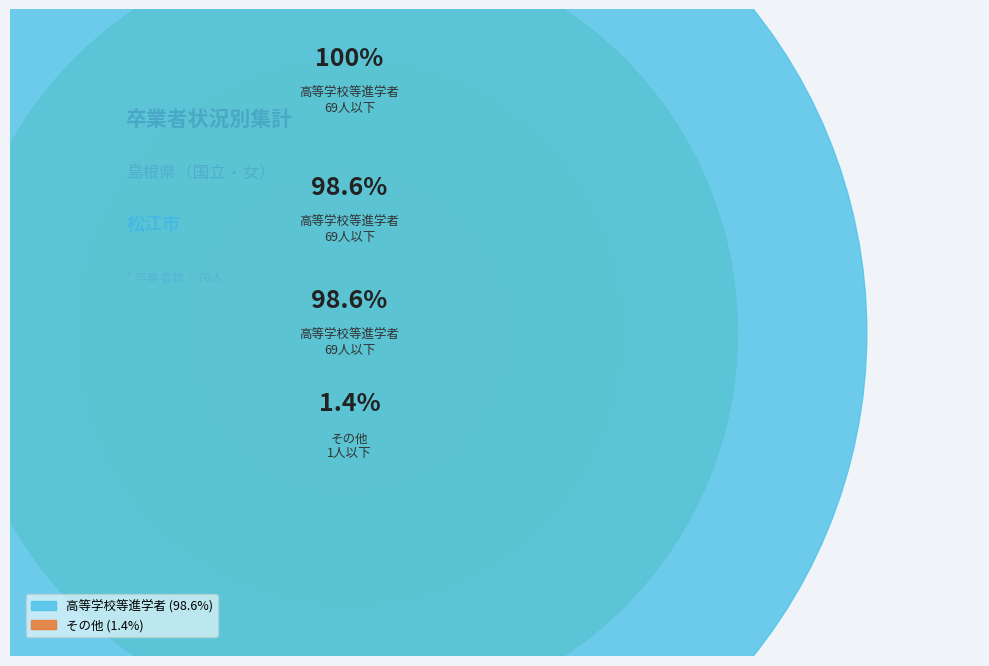

Is there a majority slice in this chart?

Yes